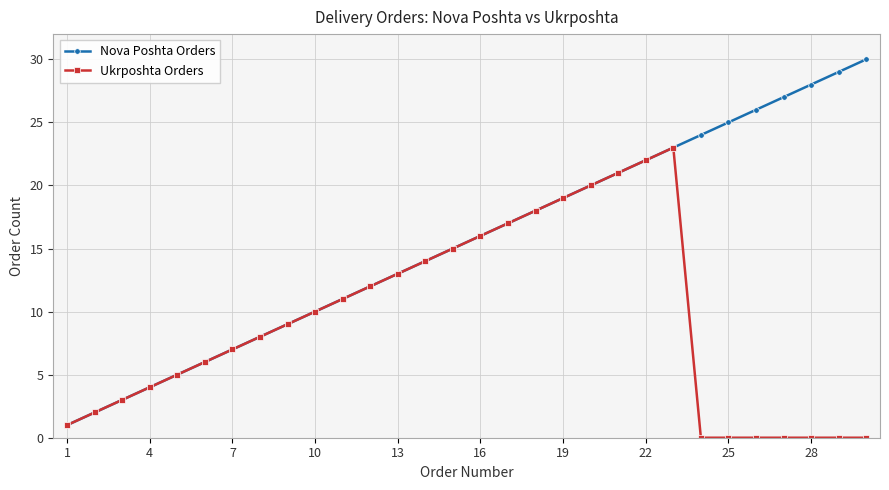

True or false: Nova Poshta Orders has more than 2 interior local peaks.

False